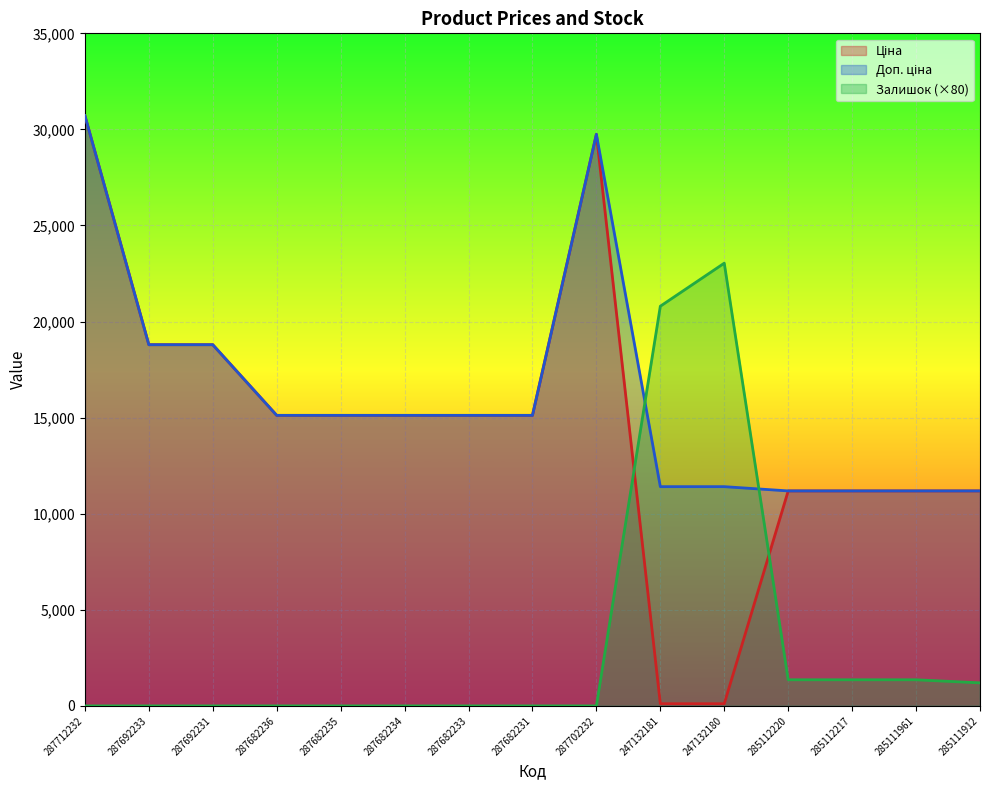

List the labels in order of Доп. ціна value, smallest first.

285112220, 285112217, 285111961, 285111912, 247132181, 247132180, 287682236, 287682235, 287682234, 287682233, 287682231, 287692233, 287692231, 287702232, 287712232